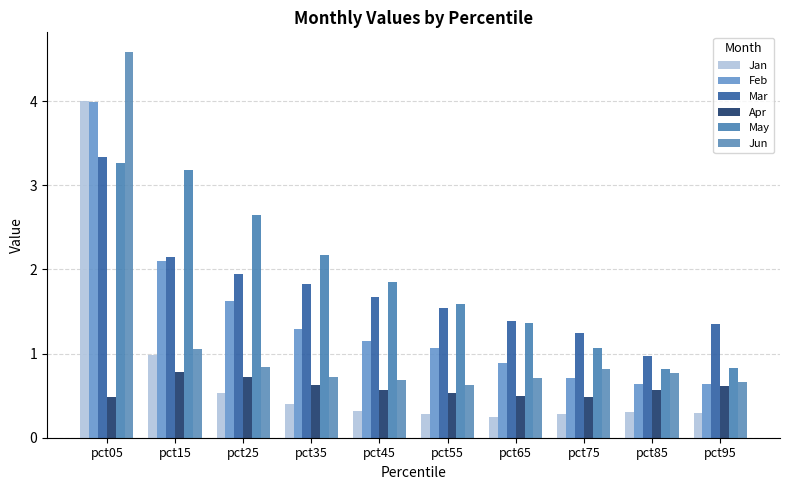

What is the greatest value displayed?

4.6